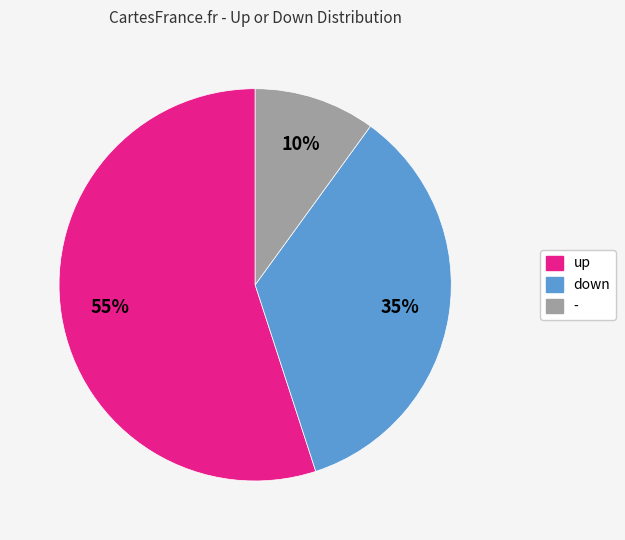

Which slice is the largest?

up